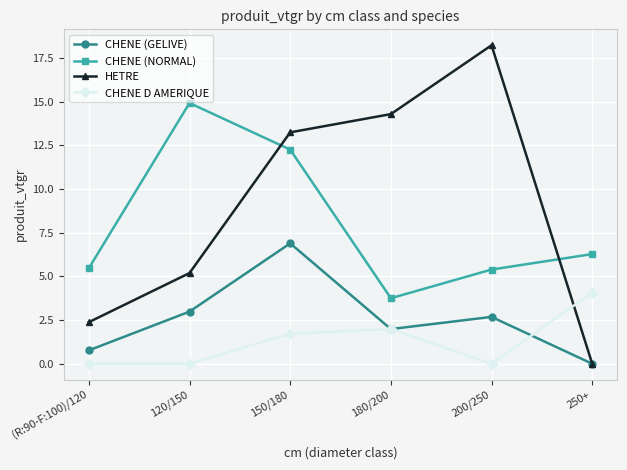

True or false: CHENE (GELIVE) and CHENE (NORMAL) intersect in this chart.

False